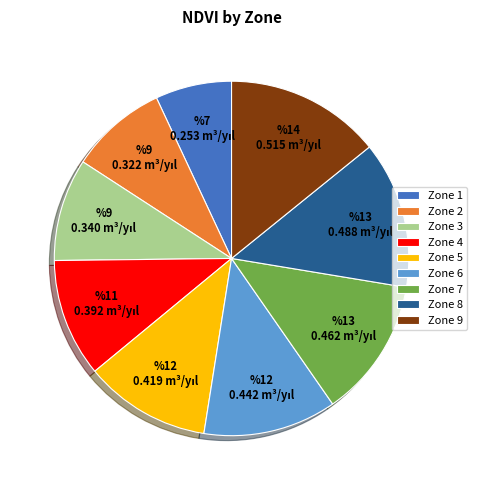

What is the largest slice in the pie chart?

Zone 9